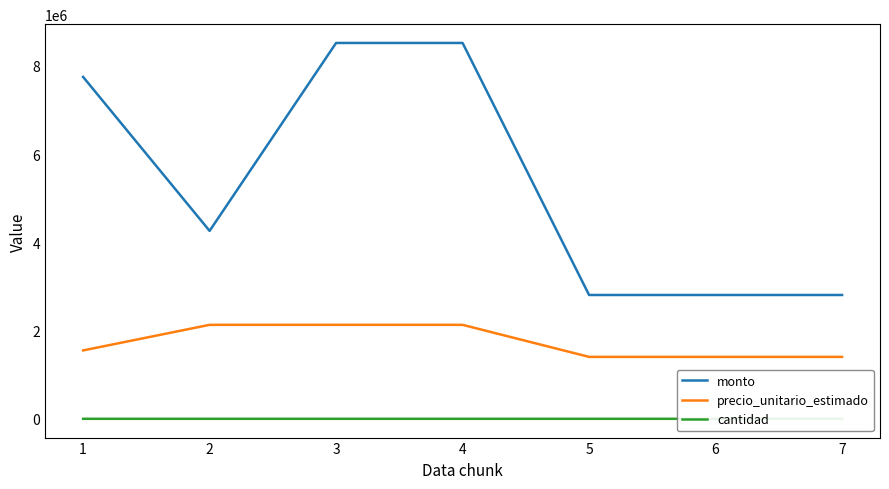

Reading right to left, transcribe all the data shown in this chart.

monto: 7=2806666	6=2806666	5=2806666	4=8520000	3=8520000	2=4260000	1=7750000
precio_unitario_estimado: 7=1403333	6=1403333	5=1403333	4=2130000	3=2130000	2=2130000	1=1550000
cantidad: 7=2	6=2	5=2	4=4	3=4	2=2	1=5